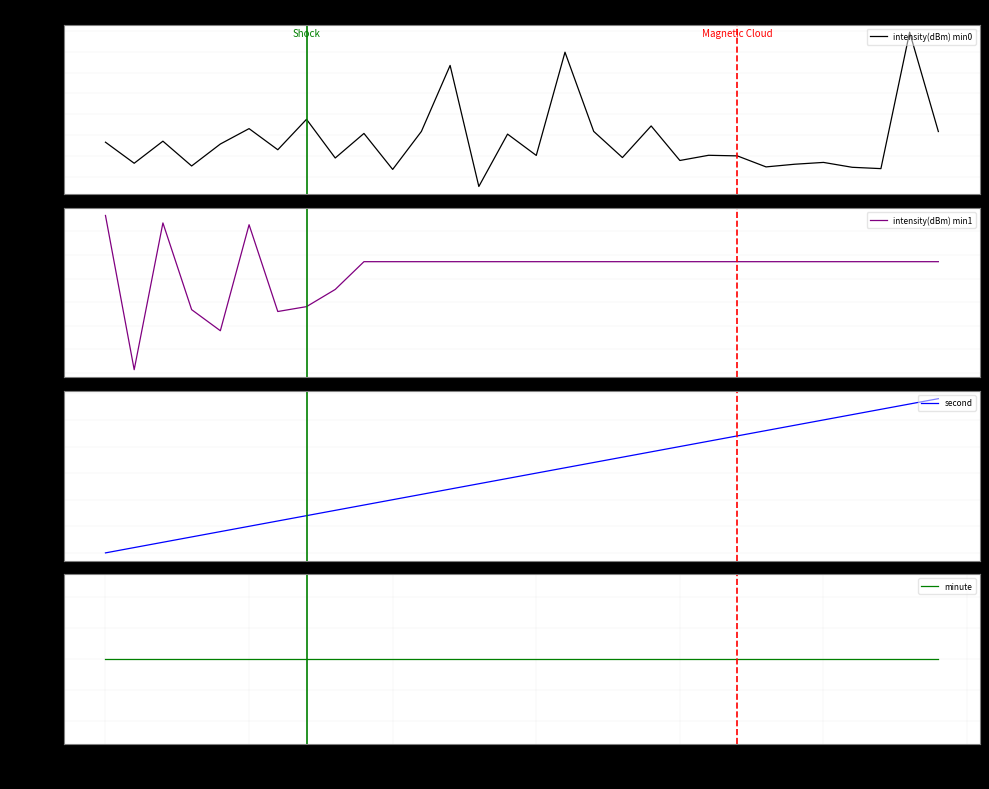

Does the chart have visible grid lines?

Yes